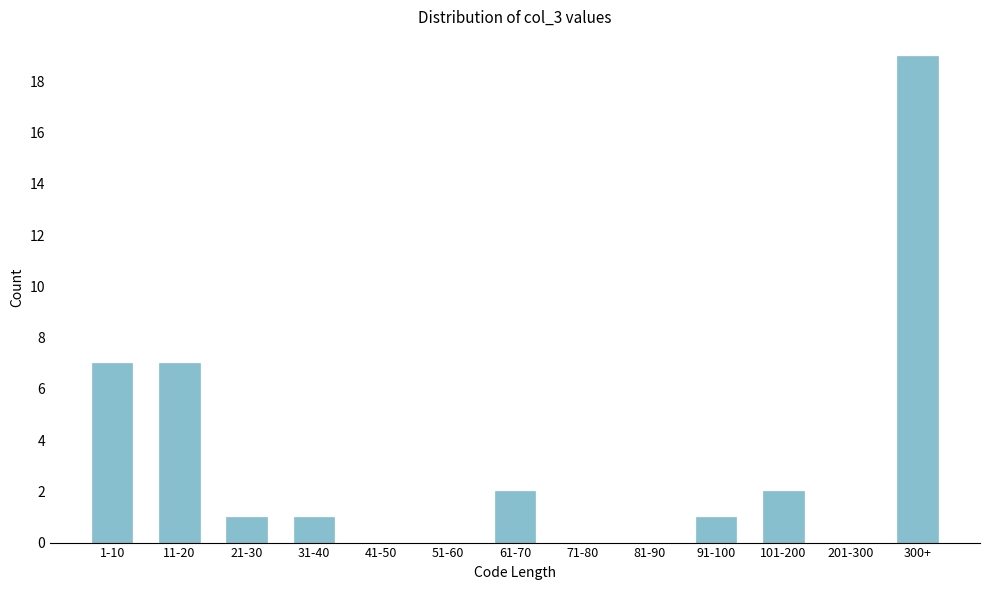

Reading left to right, transcribe all the data shown in this chart.

1-10=7	11-20=7	21-30=1	31-40=1	41-50=0	51-60=0	61-70=2	71-80=0	81-90=0	91-100=1	101-200=2	201-300=0	300+=19